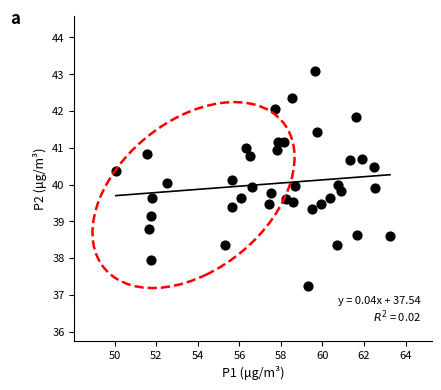

What is the range of X values (max minus min)?

13.2